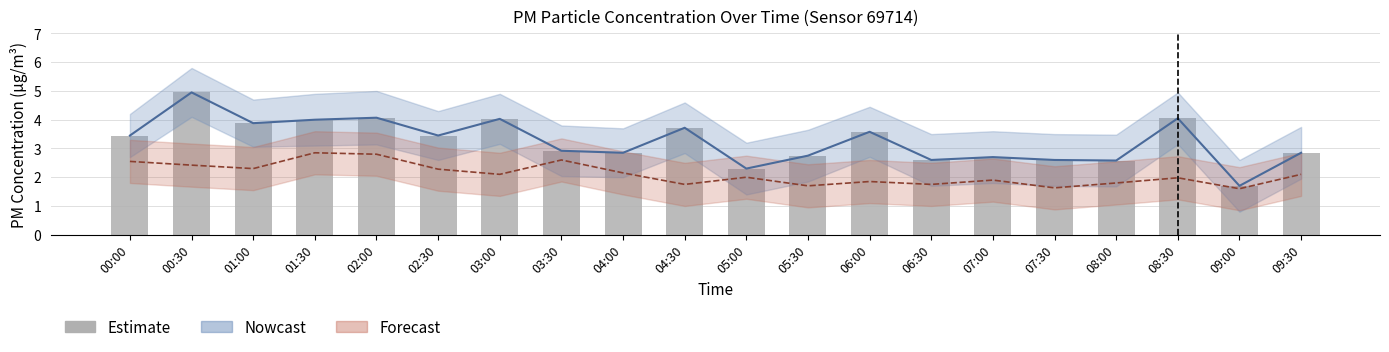

What is the change in value from 03:00 to 03:30?

-1.1